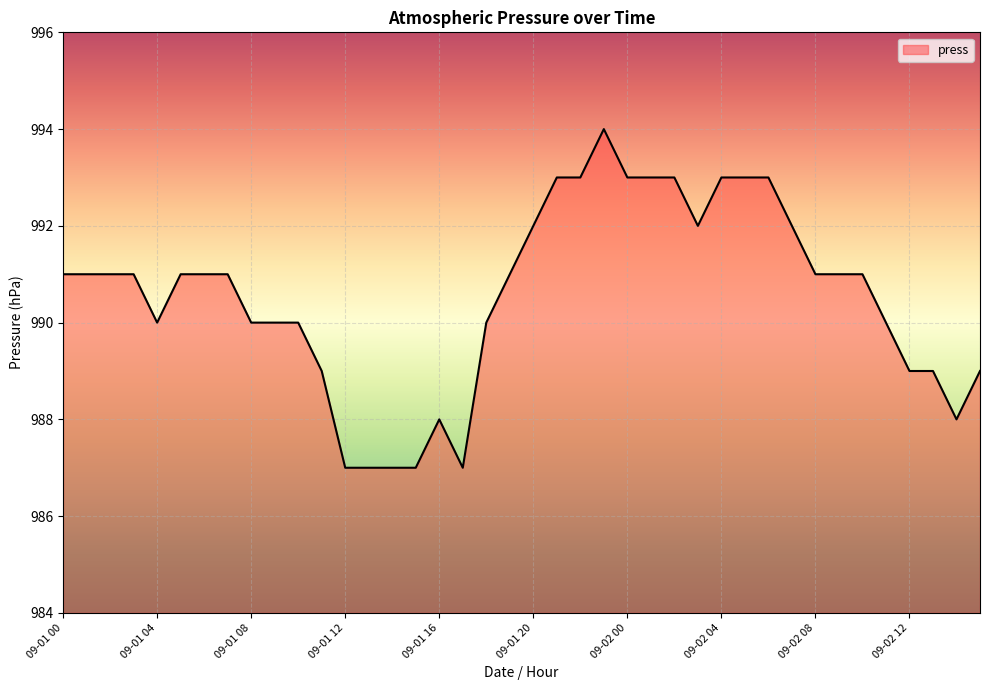

What is the greatest value displayed?

994